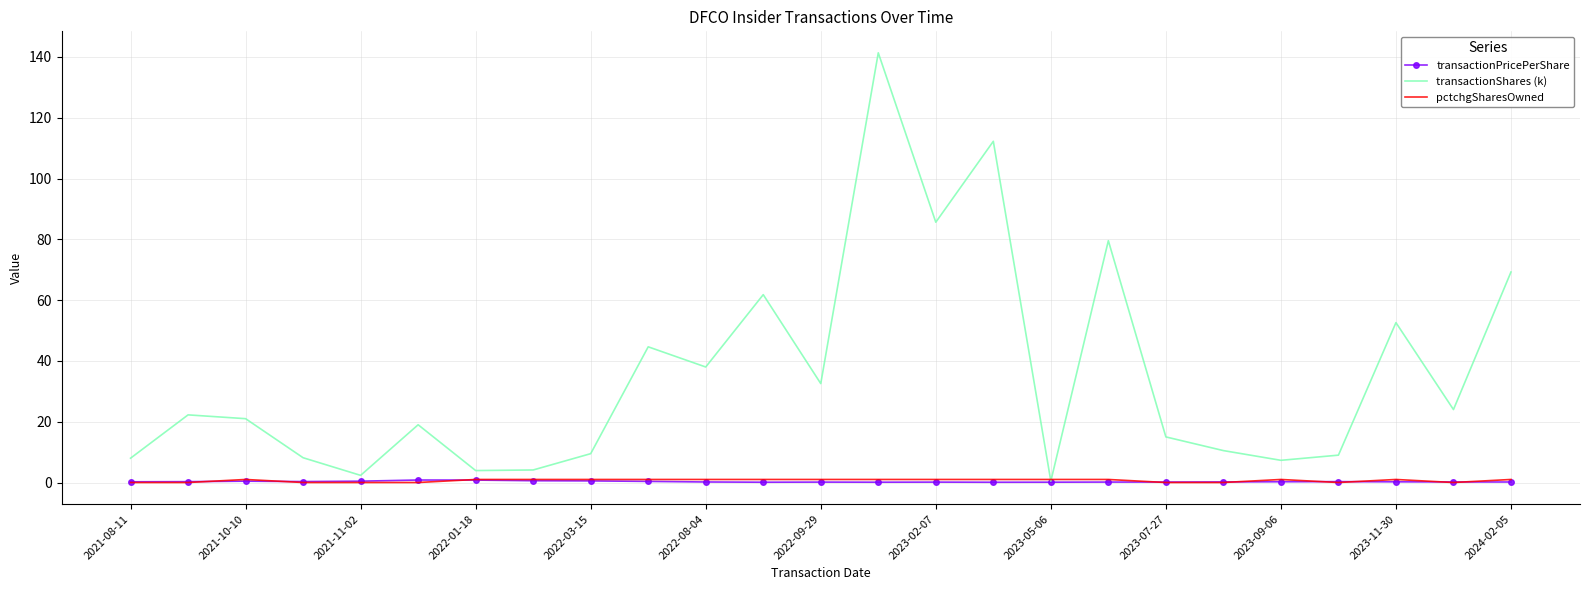

Which series has the largest total across all categories?

transactionShares (k)